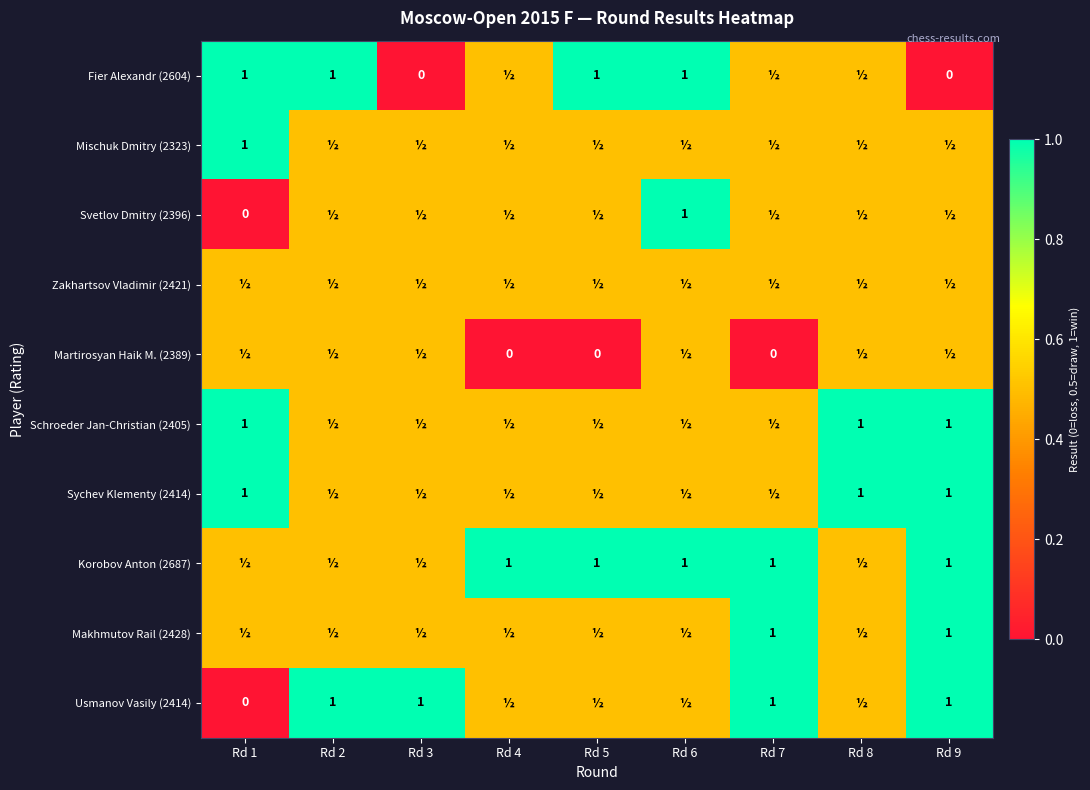

The value of Fier Alexandr (2604) at Rd 5 is 1.4. True or false?

False